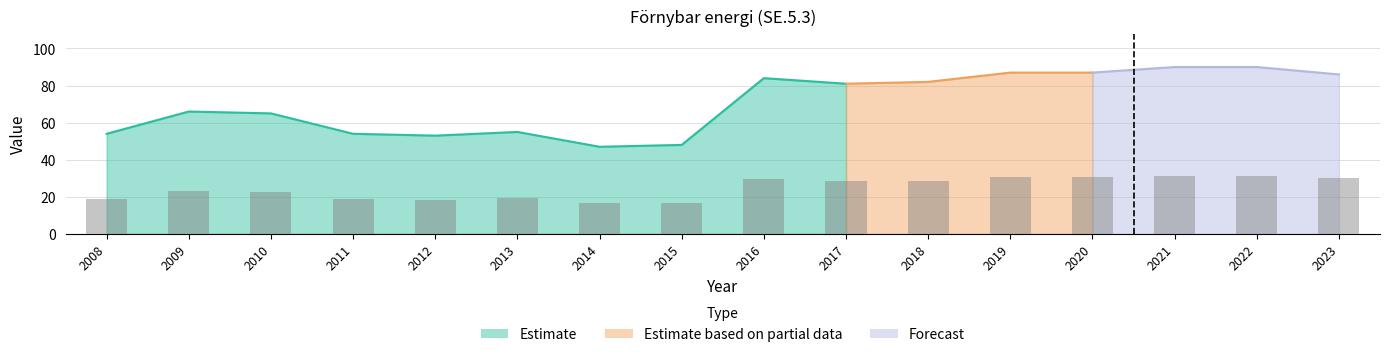

Does the chart contain stacked bars?

No